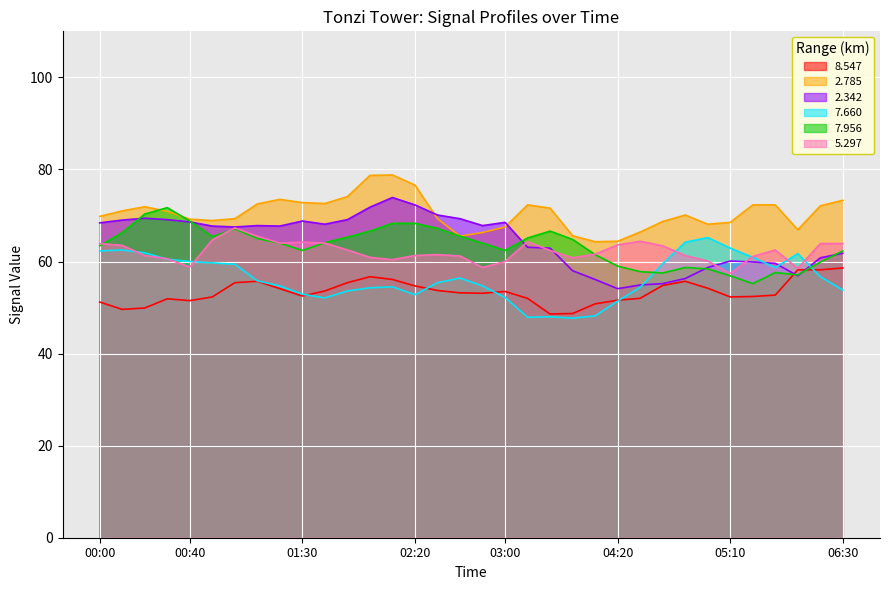

At which category is the sum across all series the highest?

02:10